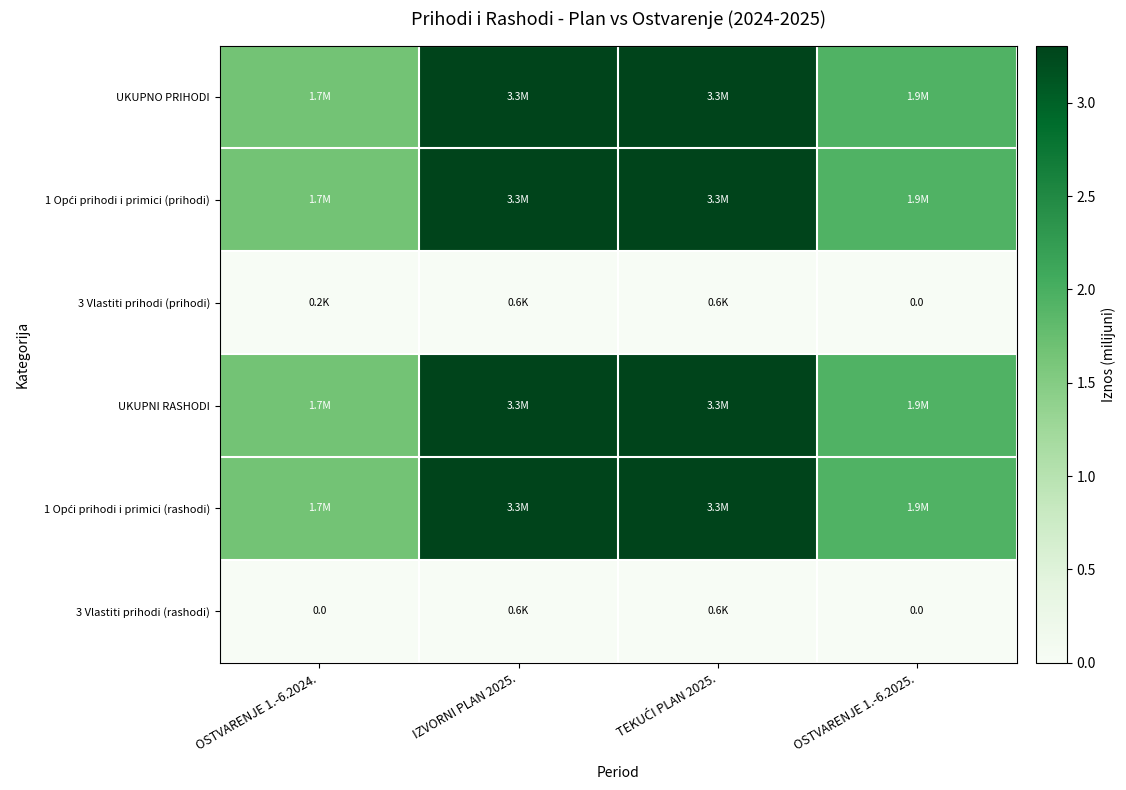

True or false: 1 Opći prihodi i primici (prihodi) has a value of 2.7 at OSTVARENJE 1.-6.2025..

False